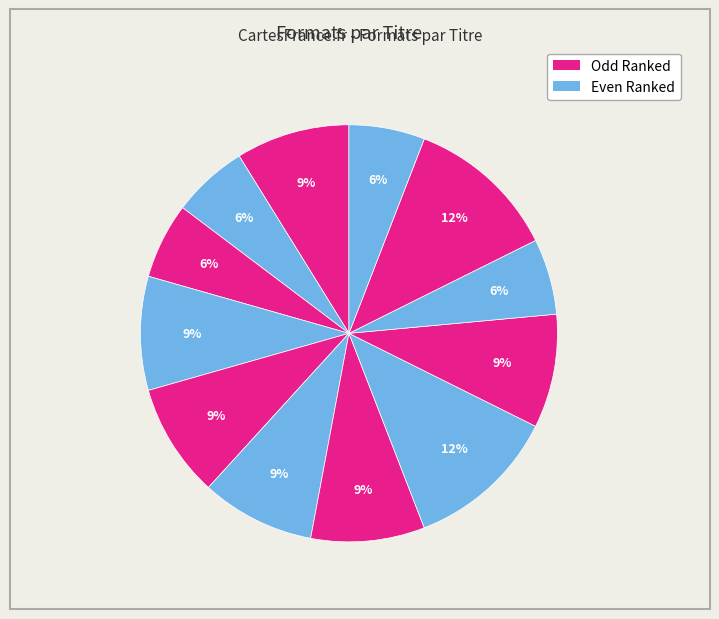

To the nearest percent, what is the average slice percentage?

8%